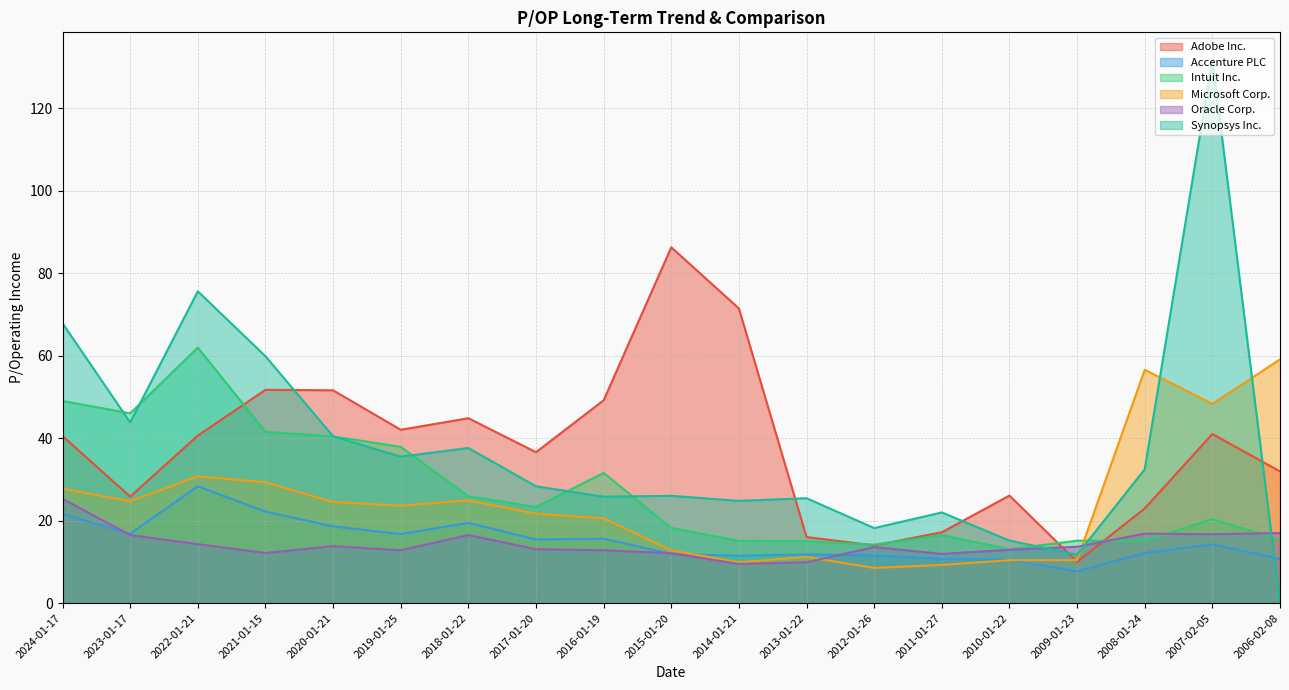

At which category is the sum across all series the highest?

2007-02-05